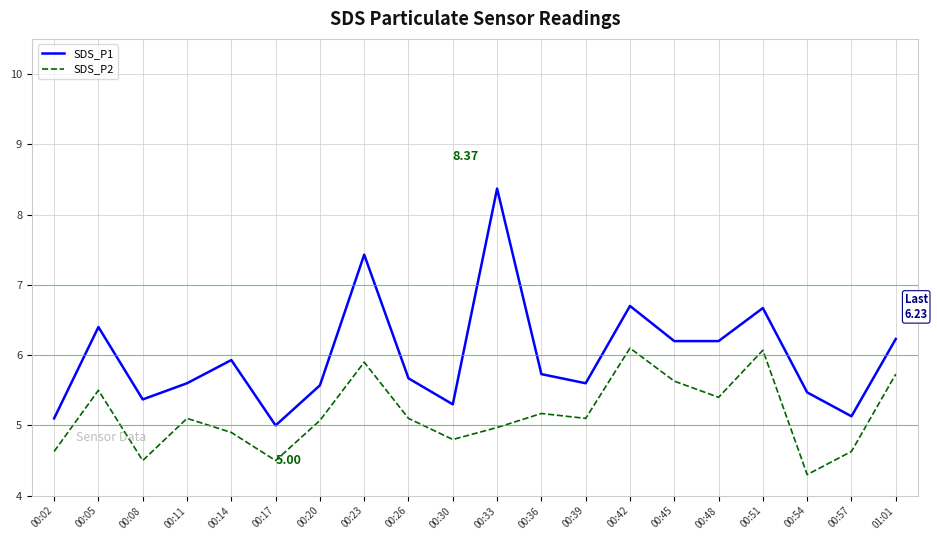

True or false: SDS_P2 and SDS_P1 cross at least once.

False